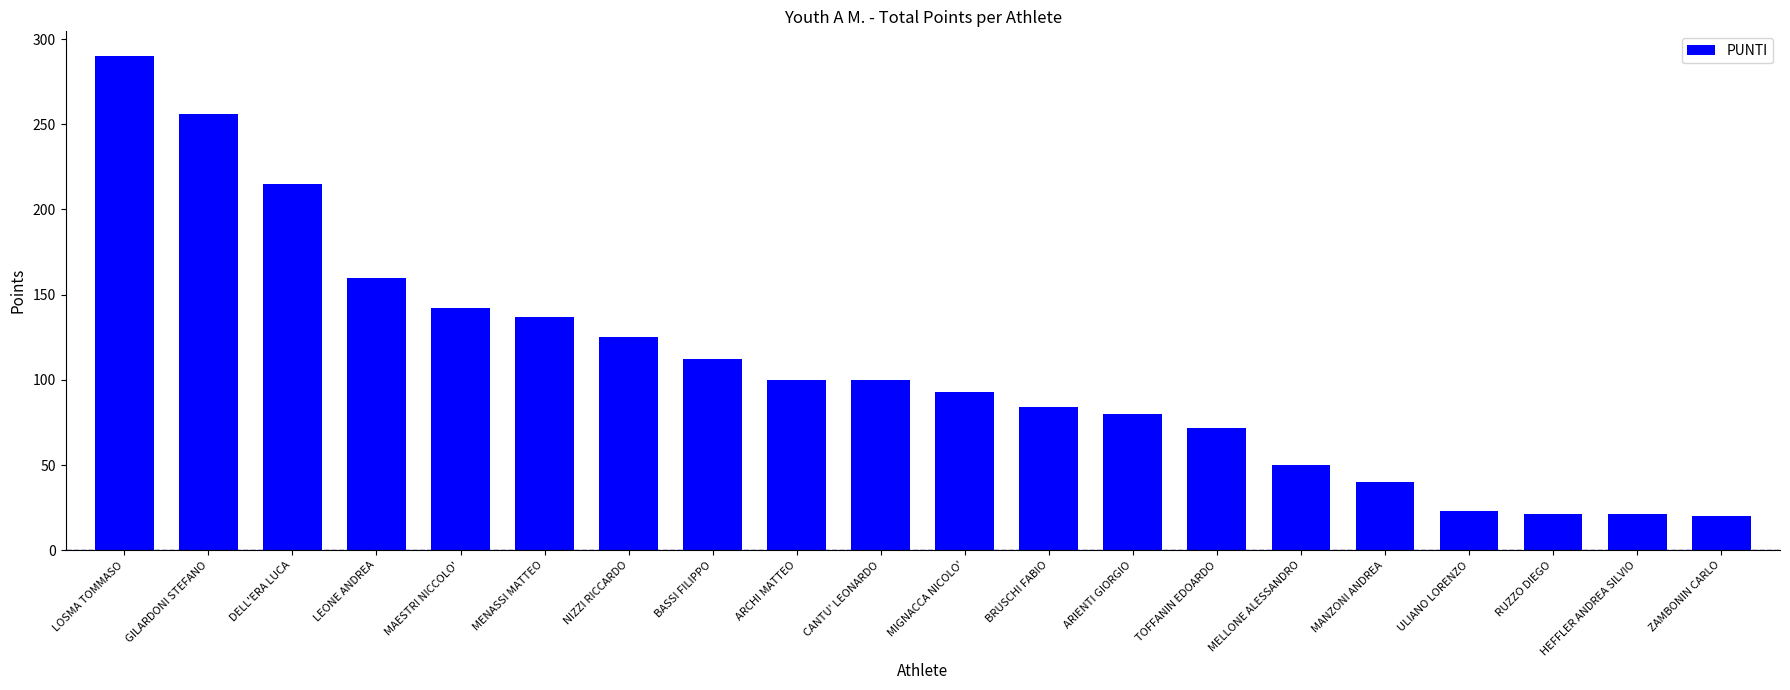

The value at GILARDONI STEFANO is 144. True or false?

False